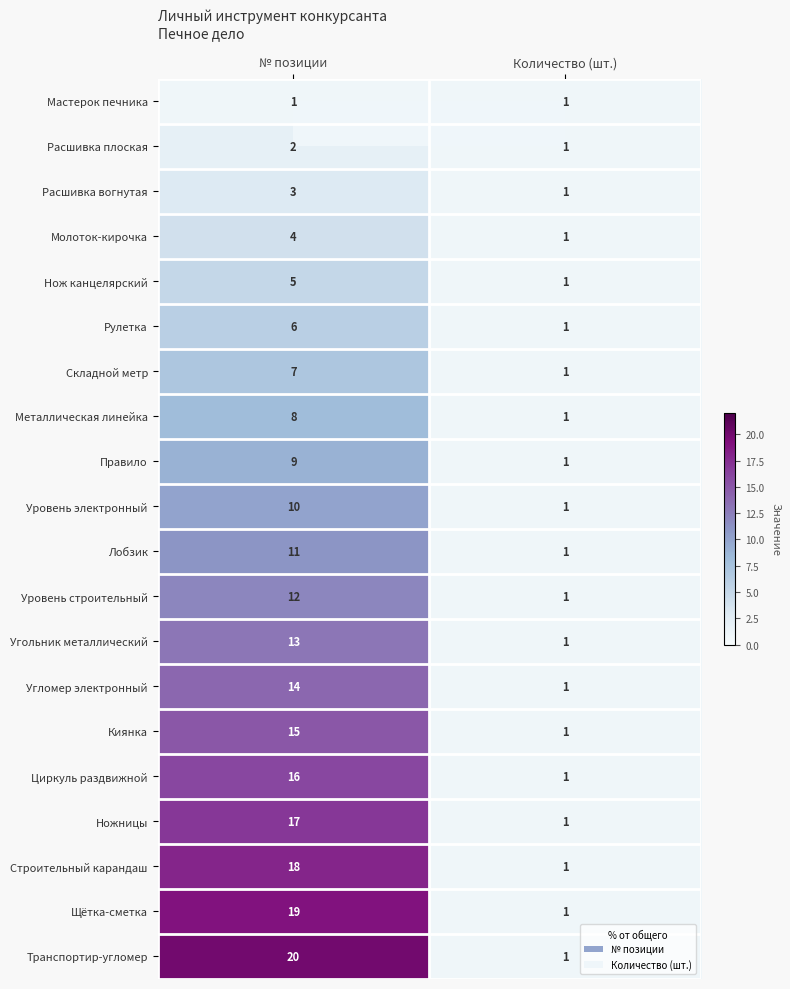

Rank the series by their maximum value, from lowest to highest.

Мастерок печника, Расшивка плоская, Расшивка вогнутая, Молоток-кирочка, Нож канцелярский, Рулетка, Складной метр, Металлическая линейка, Правило, Уровень электронный, Лобзик, Уровень строительный, Угольник металлический, Угломер электронный, Киянка, Циркуль раздвижной, Ножницы, Строительный карандаш, Щётка-сметка, Транспортир-угломер